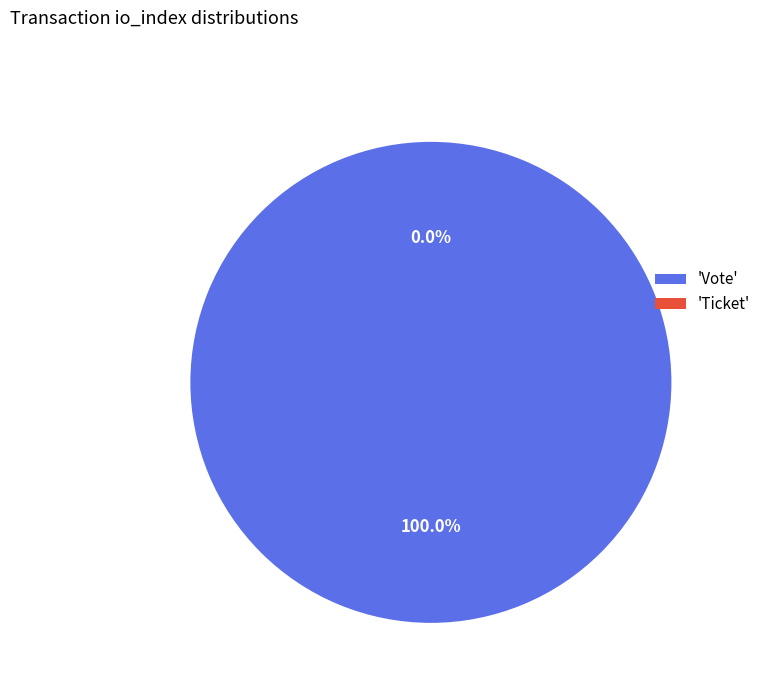

What percentage is the Vote slice, to the nearest percent?

100%